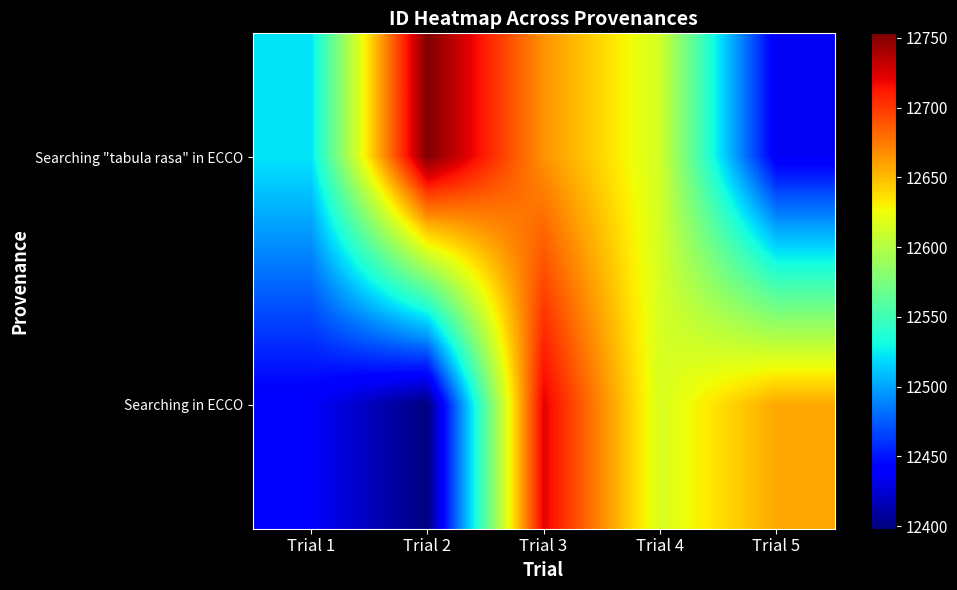

At Trial 5, list the series in order from smallest to largest.

Searching "tabula rasa" in ECCO, Searching in ECCO